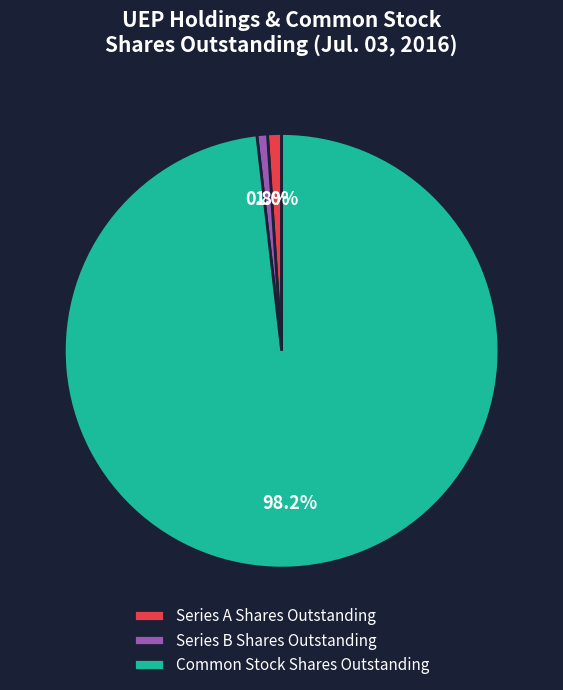

Which has a higher value, Series B Shares Outstanding or Common Stock Shares Outstanding?

Common Stock Shares Outstanding